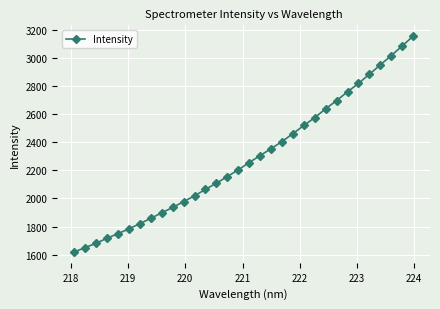

What is the value of the 17th point from the left?

2255.5